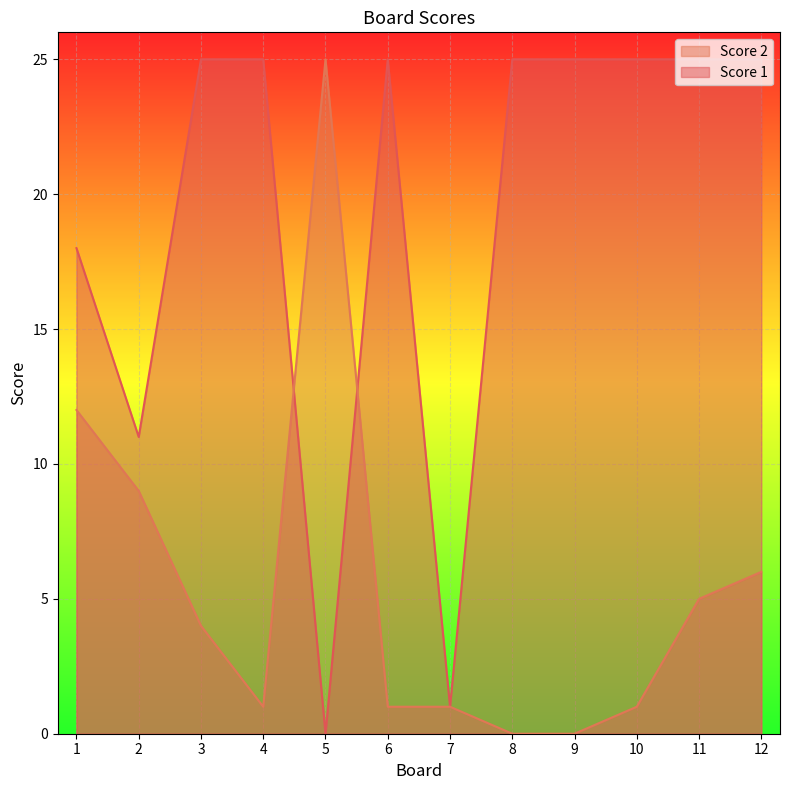

The value of Score 2 at 5 is 13. True or false?

False